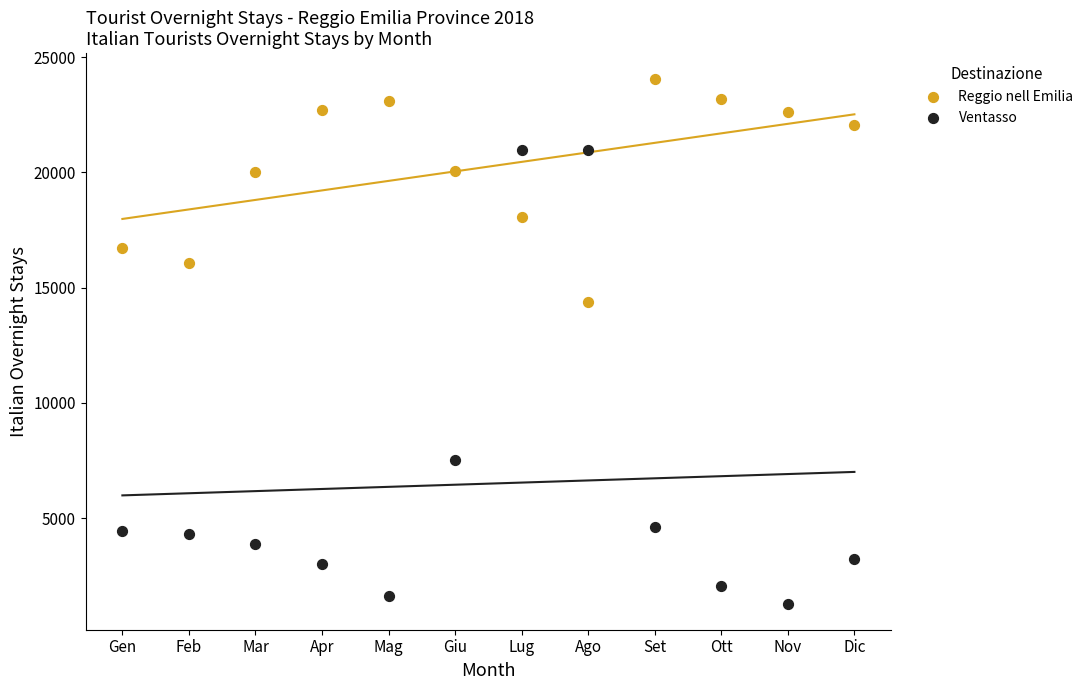

Across all data points, what is the range of Y values (max minus min)?

22743